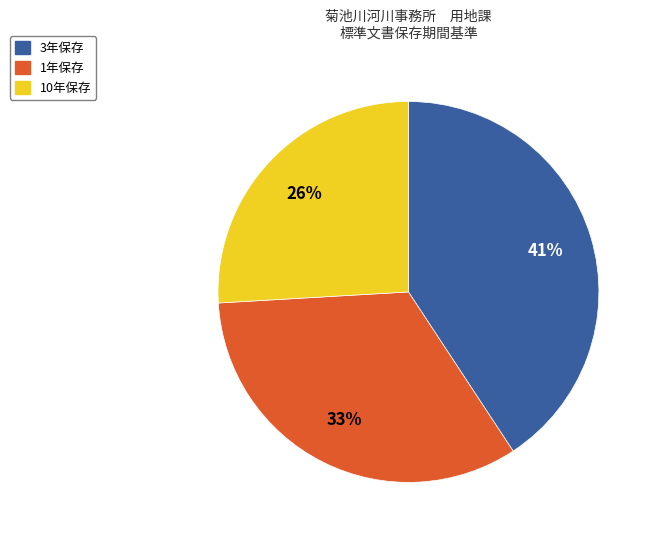

The 1年保存 slice represents 21% of the pie. True or false?

False